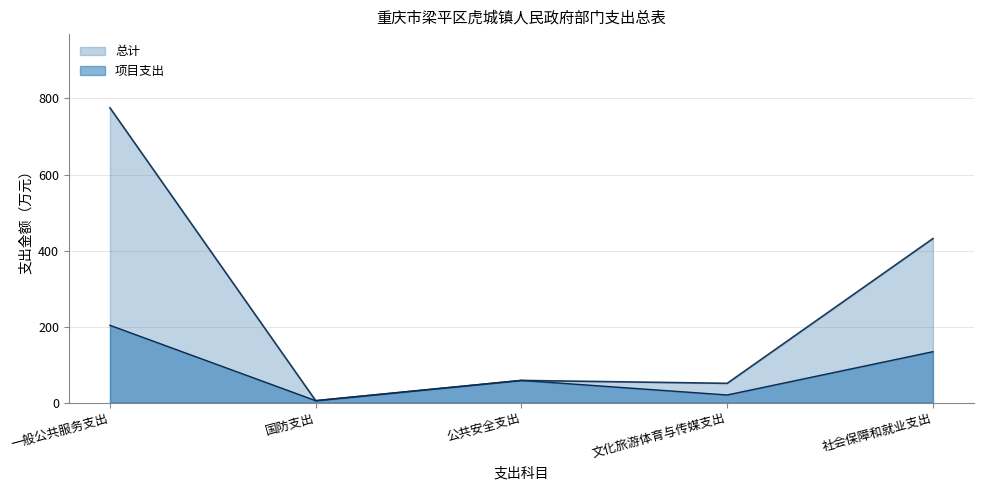

The value of 项目支出 at 一般公共服务支出 is 203.3. True or false?

True